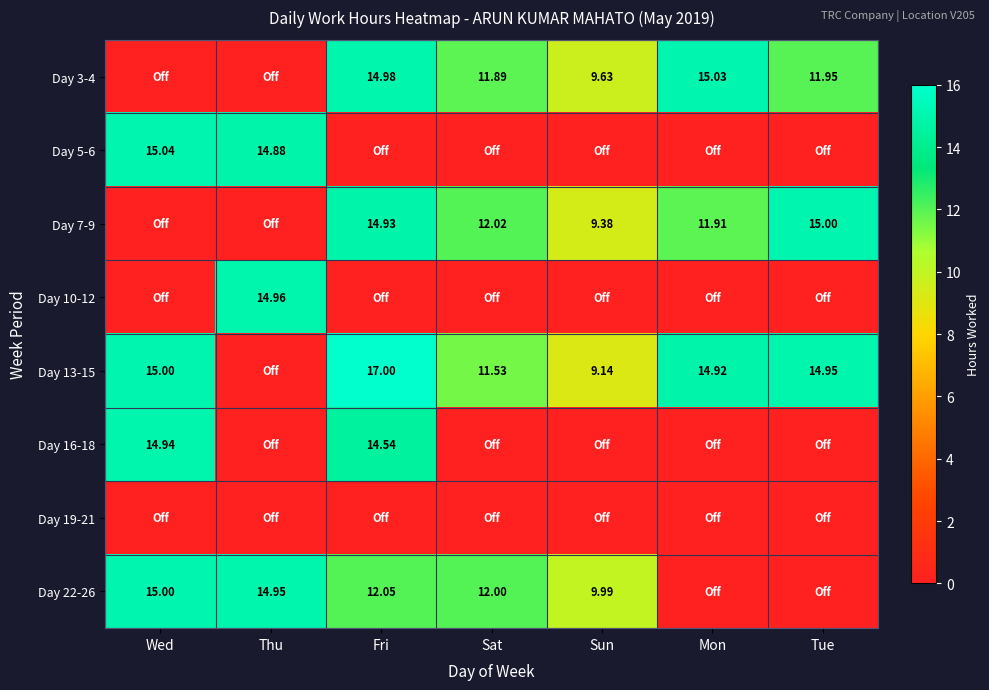

Rank the series by their maximum value, from lowest to highest.

Day 19-21, Day 16-18, Day 10-12, Day 7-9, Day 22-26, Day 3-4, Day 5-6, Day 13-15